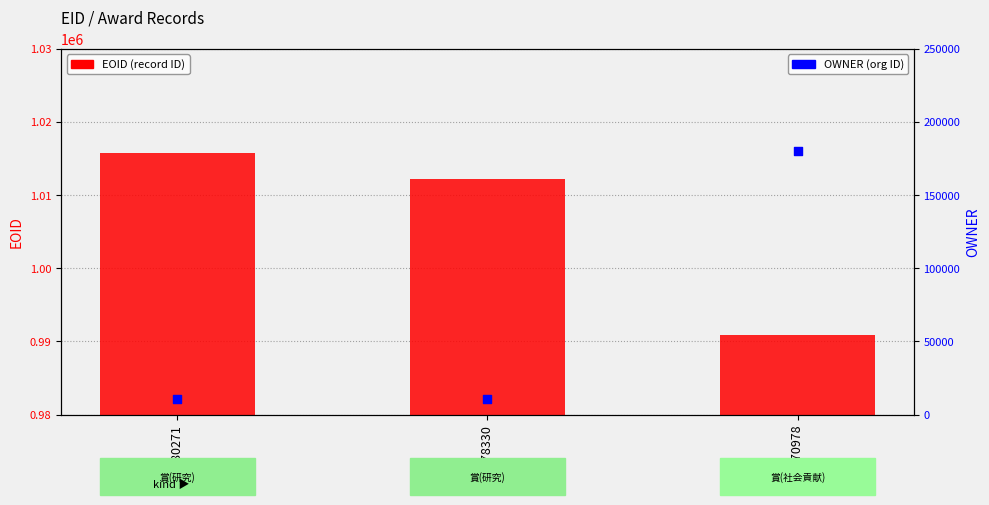

At which category is the sum across all series the highest?

370978